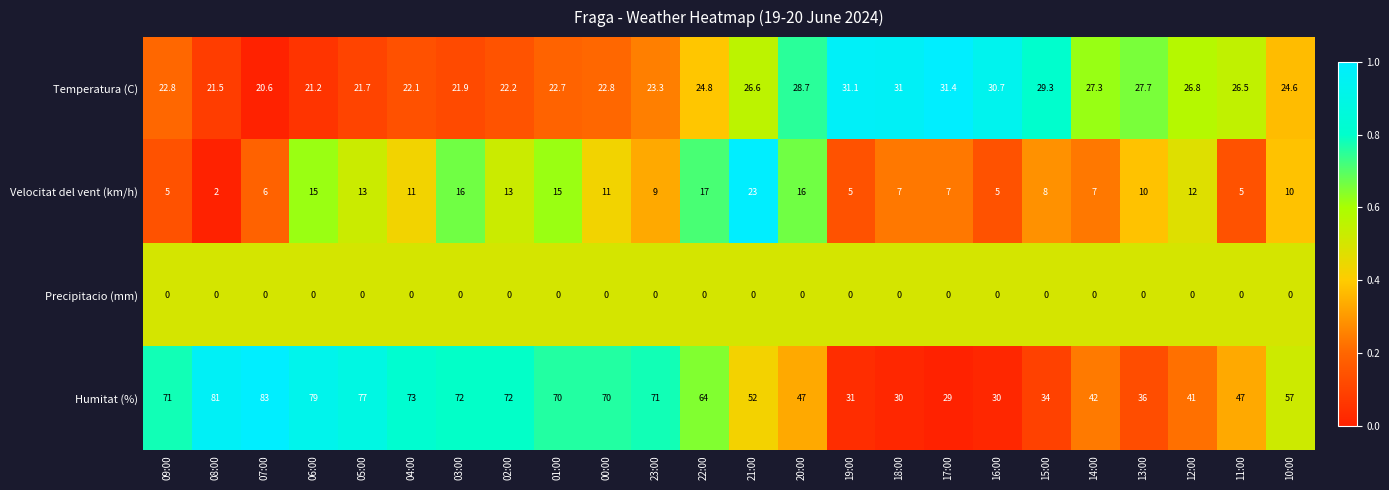

Is it true that Temperatura (C) equals 12.2 at 13:00?

False